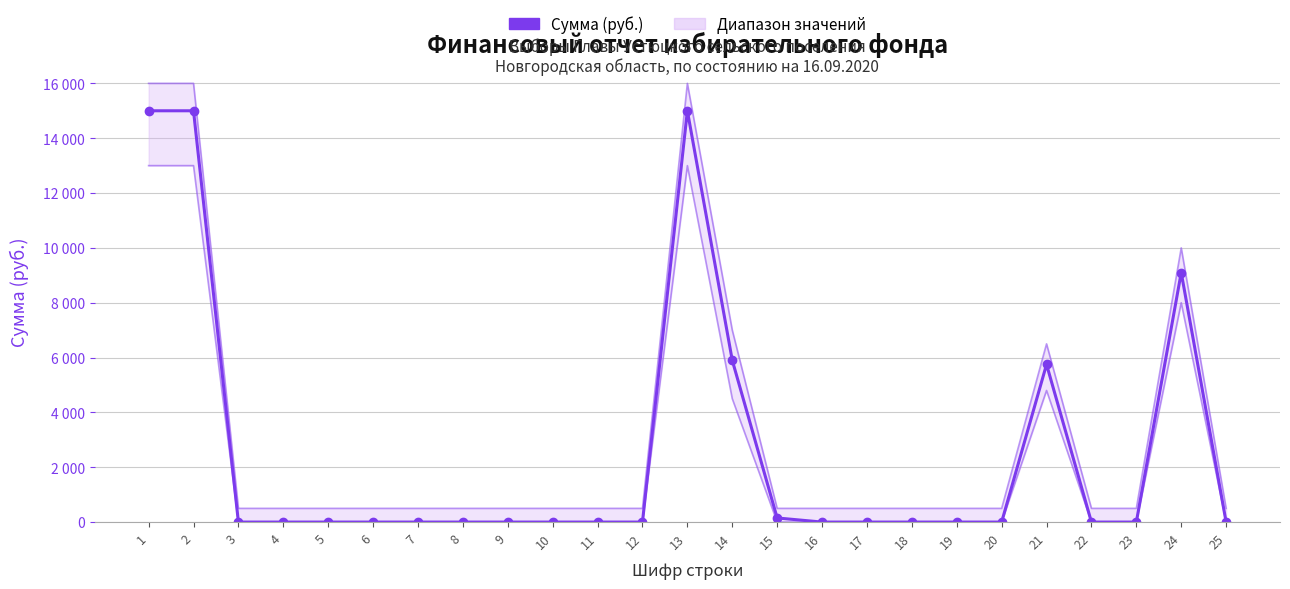

What is the difference between the second highest and second lowest values?

15000